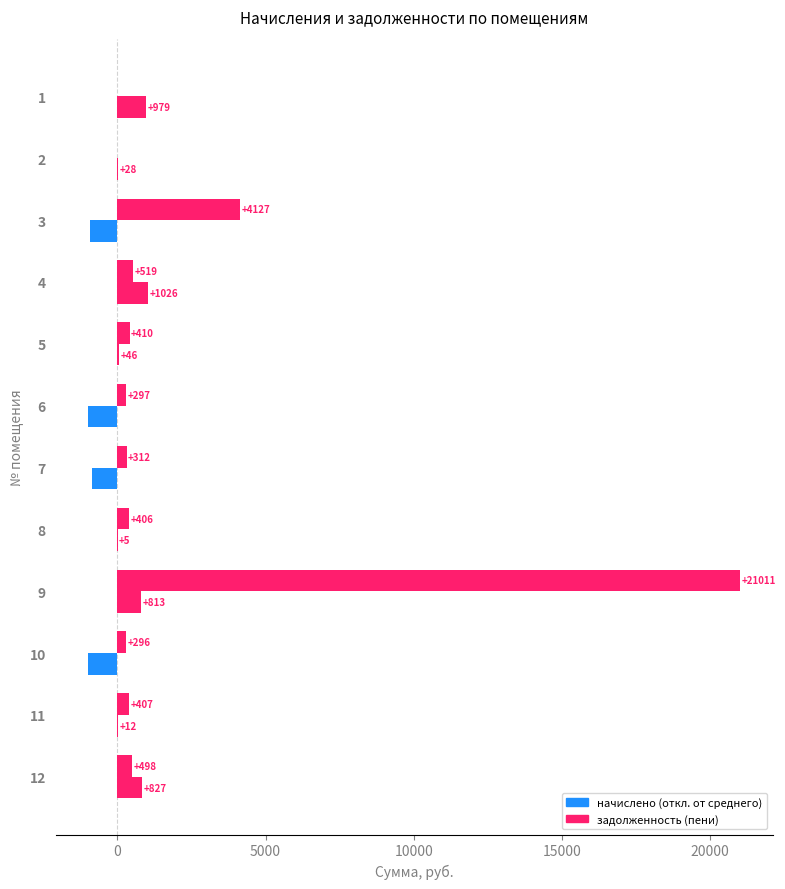

How many categories are shown in the chart?

12